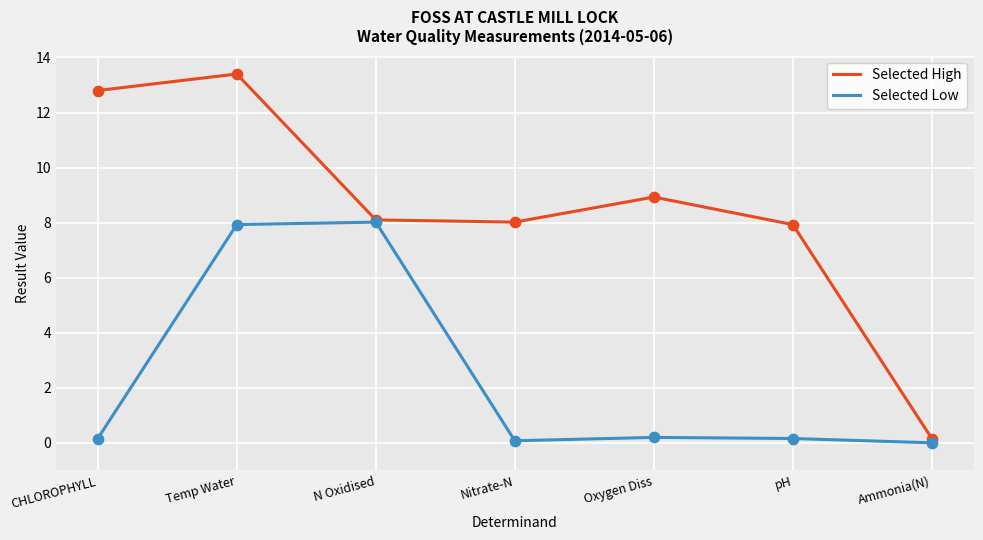

What is the total value across all series at Temp Water?

21.3